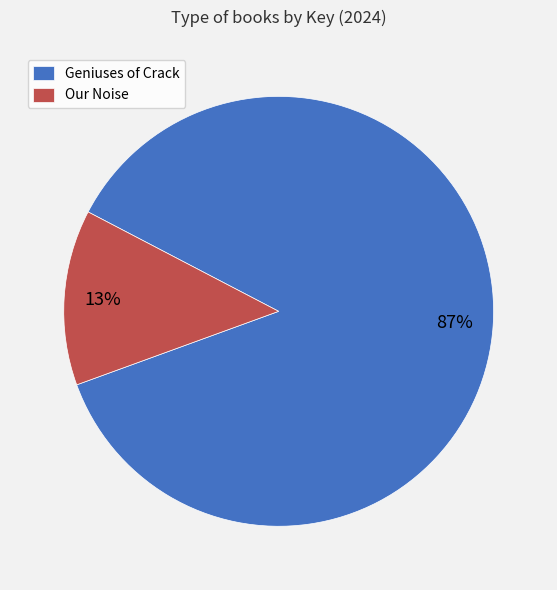

How many slices are in this pie chart?

2